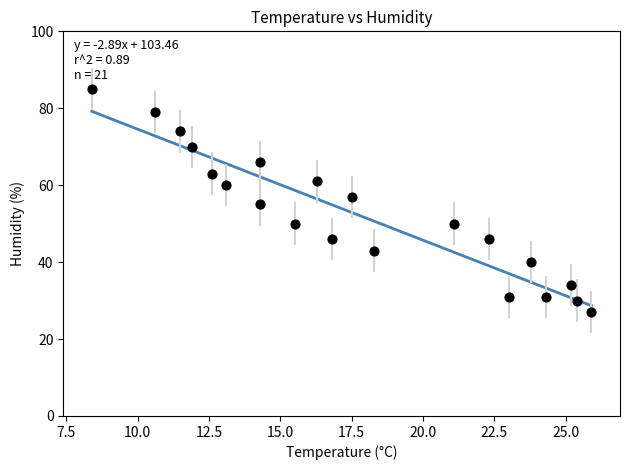

What is the range of Y values (max minus min)?

58